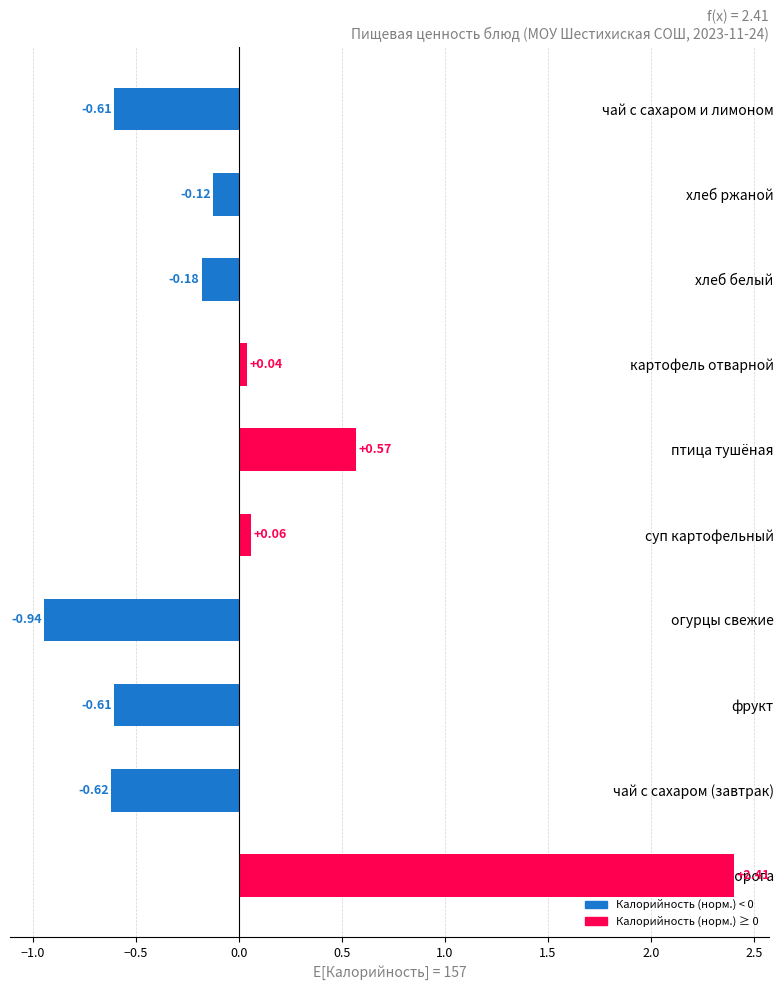

Count the number of data series in this chart.

1